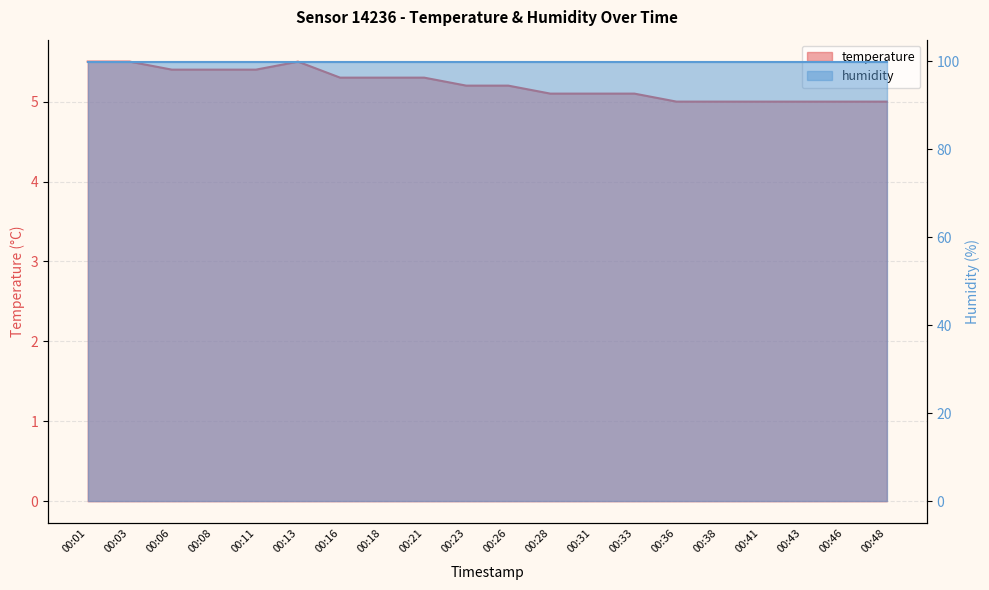

What is the average value?

5.2